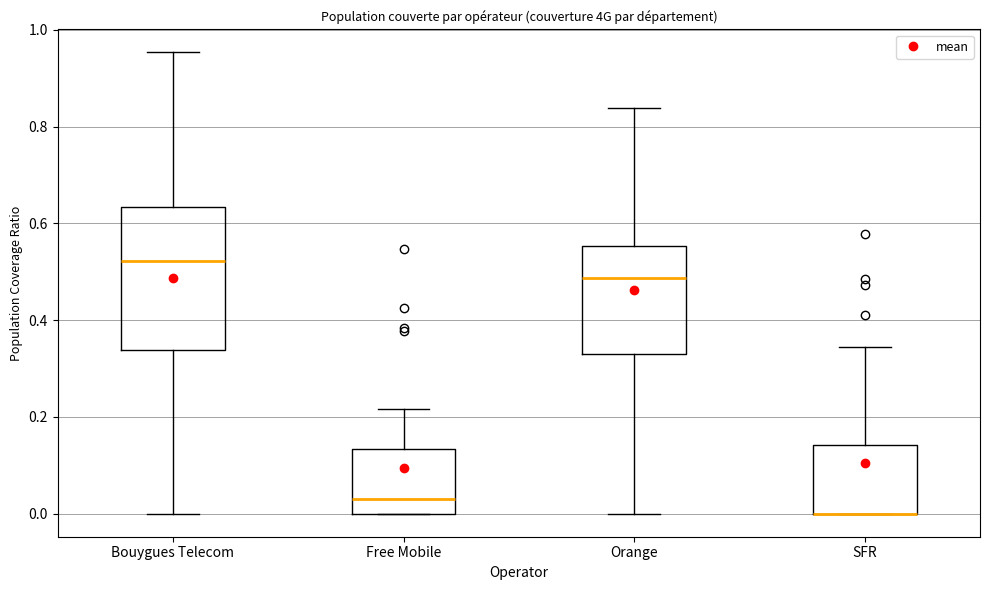

Reading left to right, read every box against the y-axis: the position of its median line, the range the box covers, and the ends of its whiskers. The values are not printed on the chart, so give them approximately, as read against the axis.

Bouygues Telecom: median 0.52, box 0.34 to 0.64, whiskers 0.00 to 0.96
Free Mobile: median 0.02, box 0.00 to 0.14, whiskers 0.00 to 0.22
Orange: median 0.48, box 0.34 to 0.56, whiskers 0.00 to 0.84
SFR: median 0.00 (drawn on the box's lower edge), box 0.00 to 0.14, whiskers 0.00 to 0.34